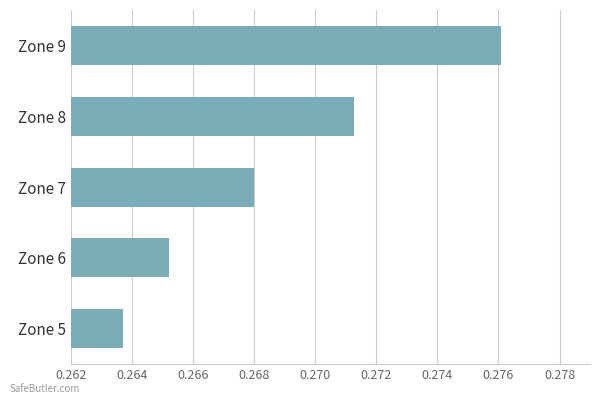

Rank the categories by value from lowest to highest.

Zone 5, Zone 6, Zone 7, Zone 8, Zone 9